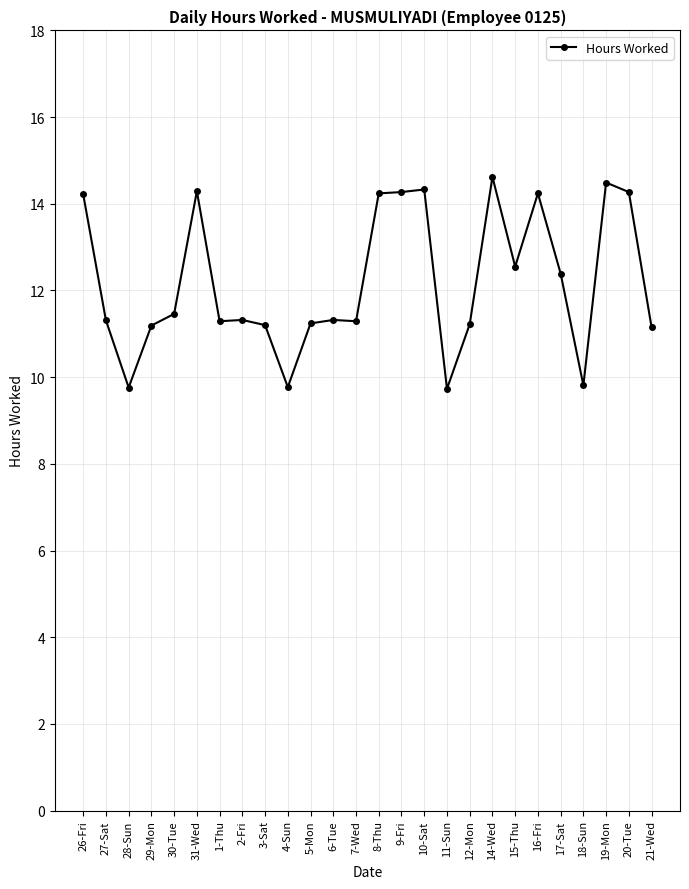

What is the greatest value displayed?

14.6